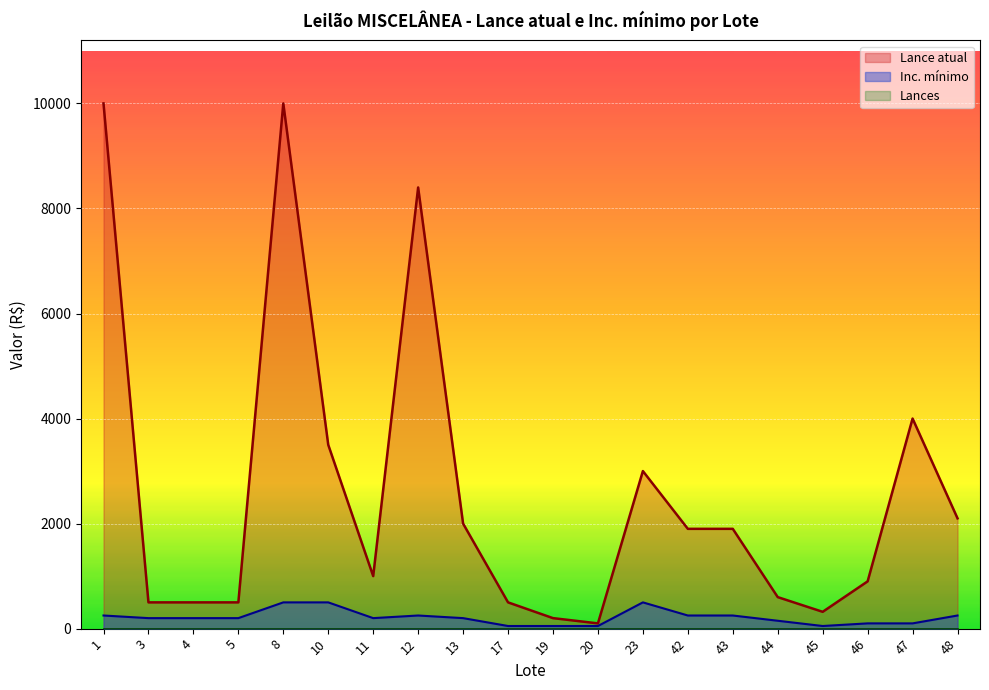

Which category has the lowest value across all series?

17